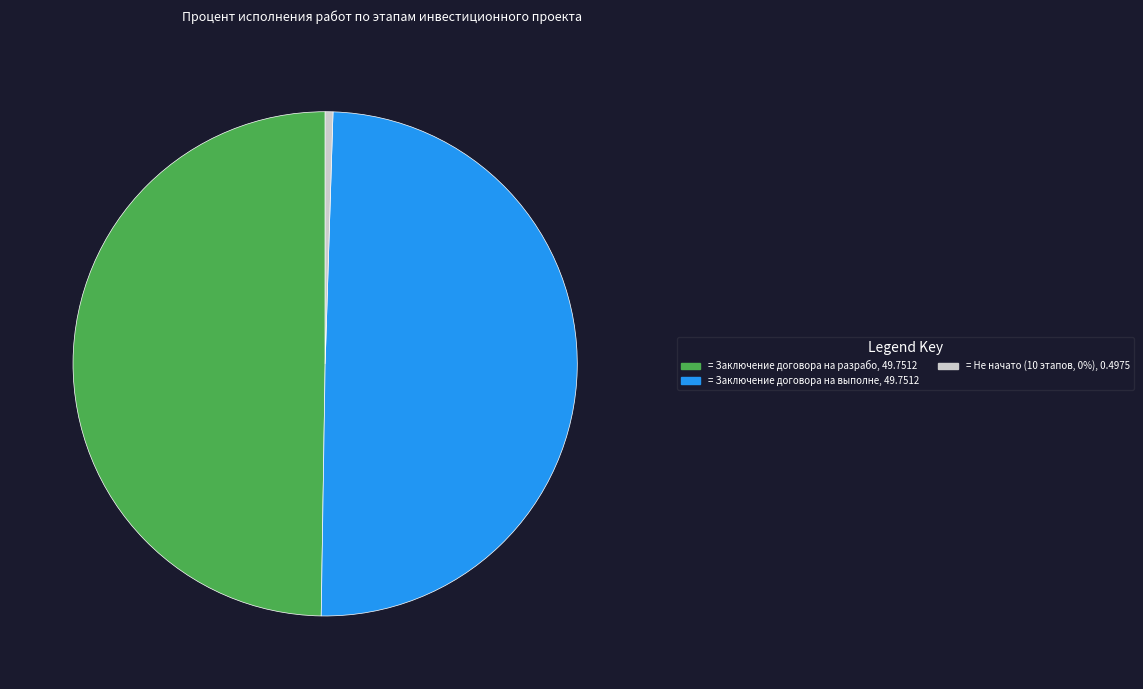

How many segments does this pie chart have?

3